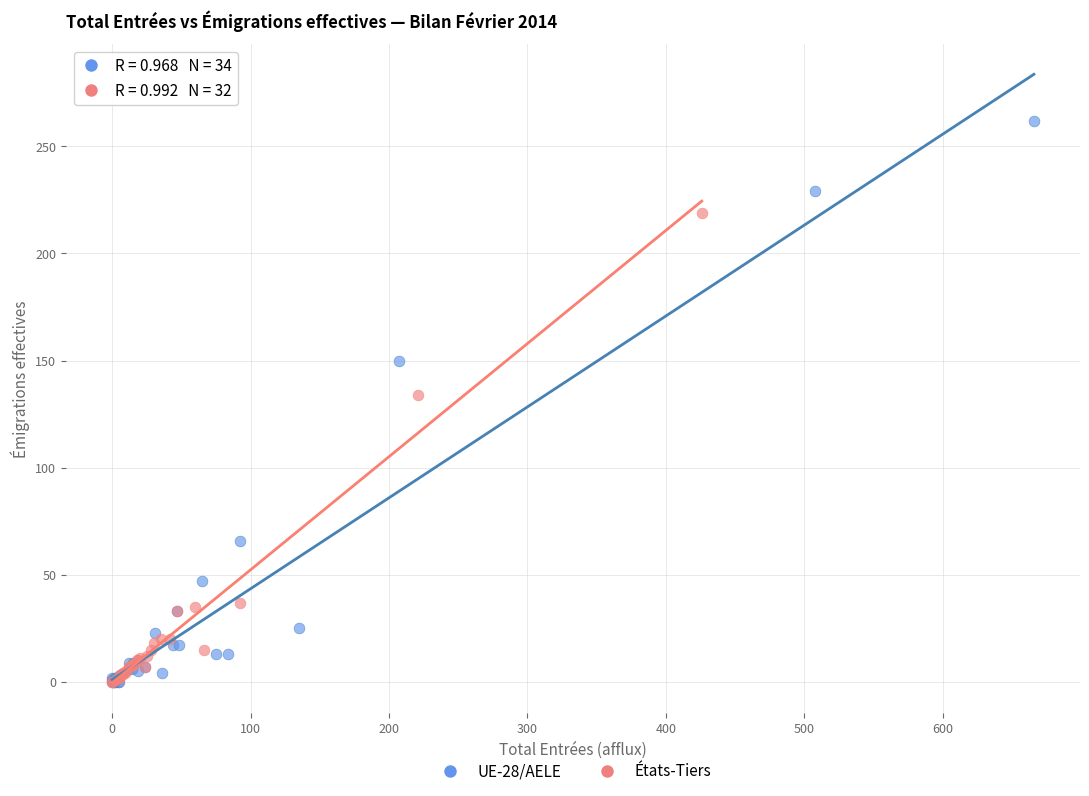

Which series has the widest spread of Y values?

UE-28/AELE